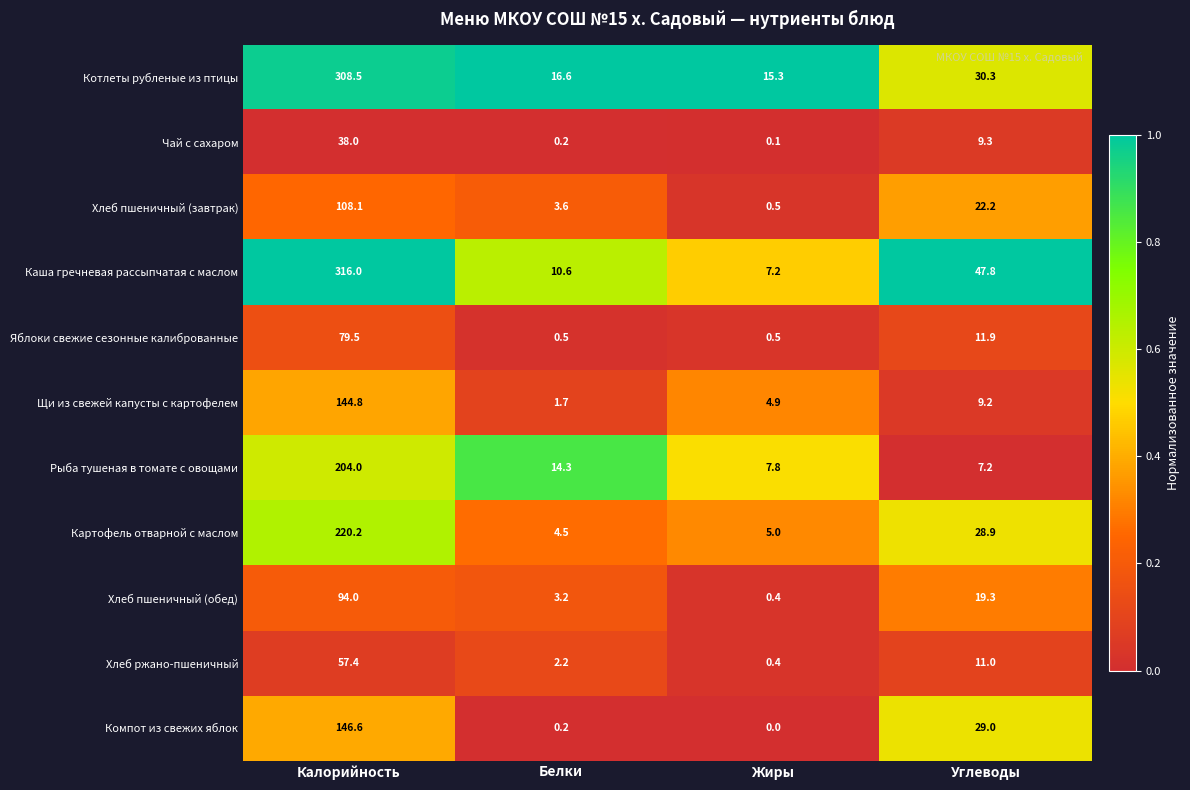

Count the number of categories in the chart.

4